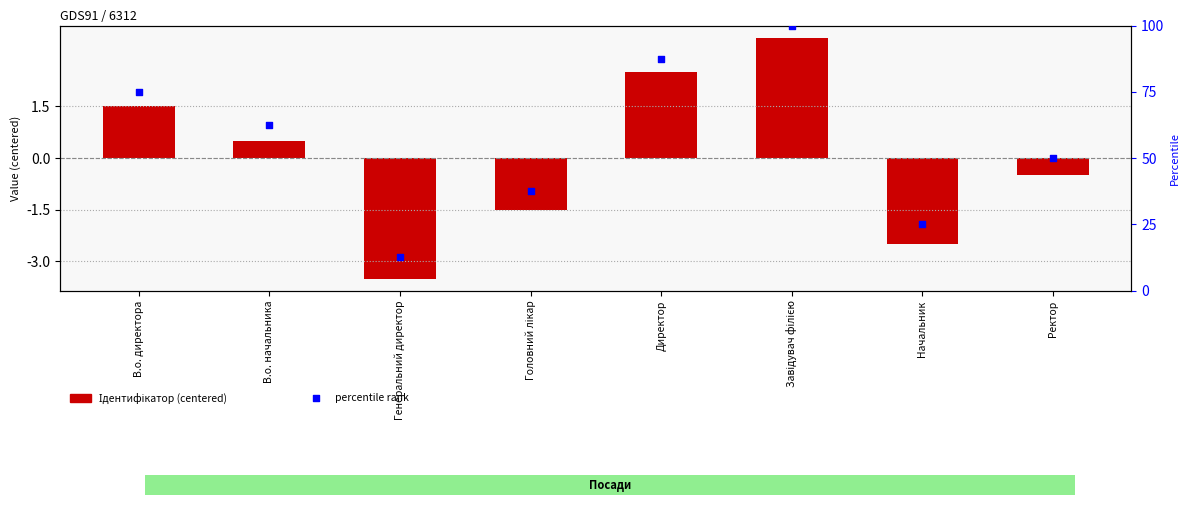

At how many categories does at least one series exceed 95?

1